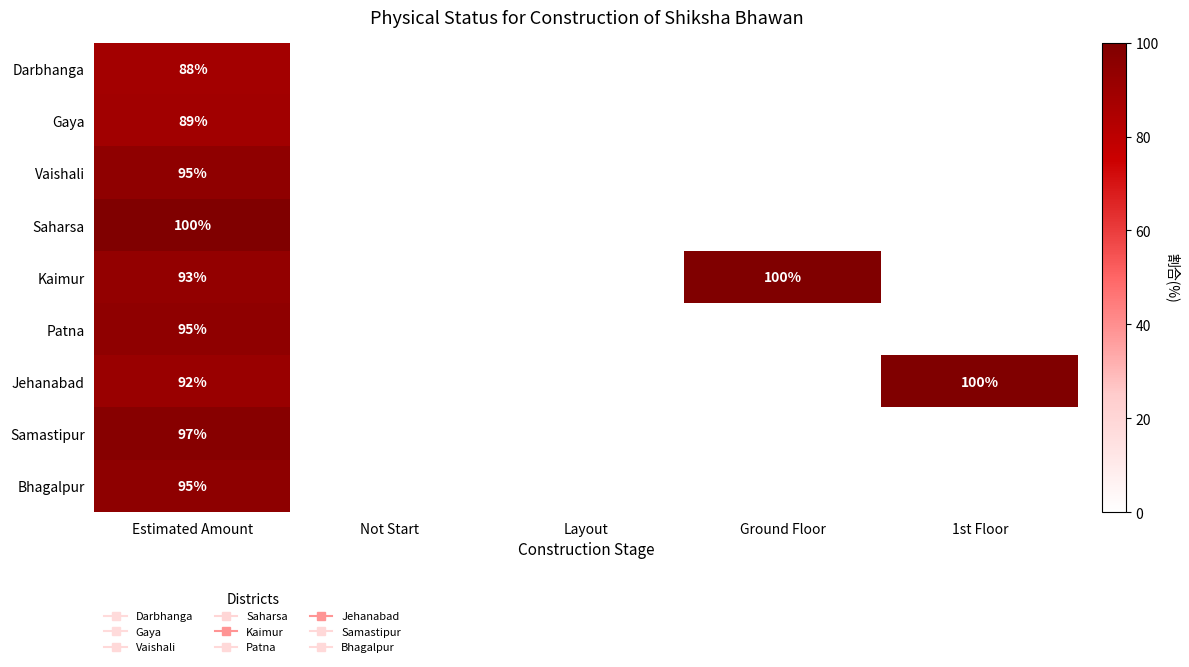

List the labels in order of Vaishali value, smallest first.

Not Start, Layout, Ground Floor, 1st Floor, Estimated Amount